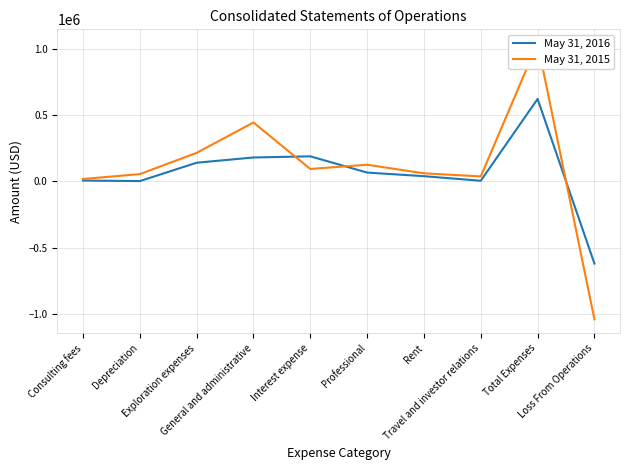

Reading right to left, list all the values displayed in this chart.

May 31, 2016: -620544	620544	3701	38162	65454	187915	179158	139638	1116	5400
May 31, 2015: -1041209	1041209	36435	59924	124552	92487	442966	213953	53822	17070